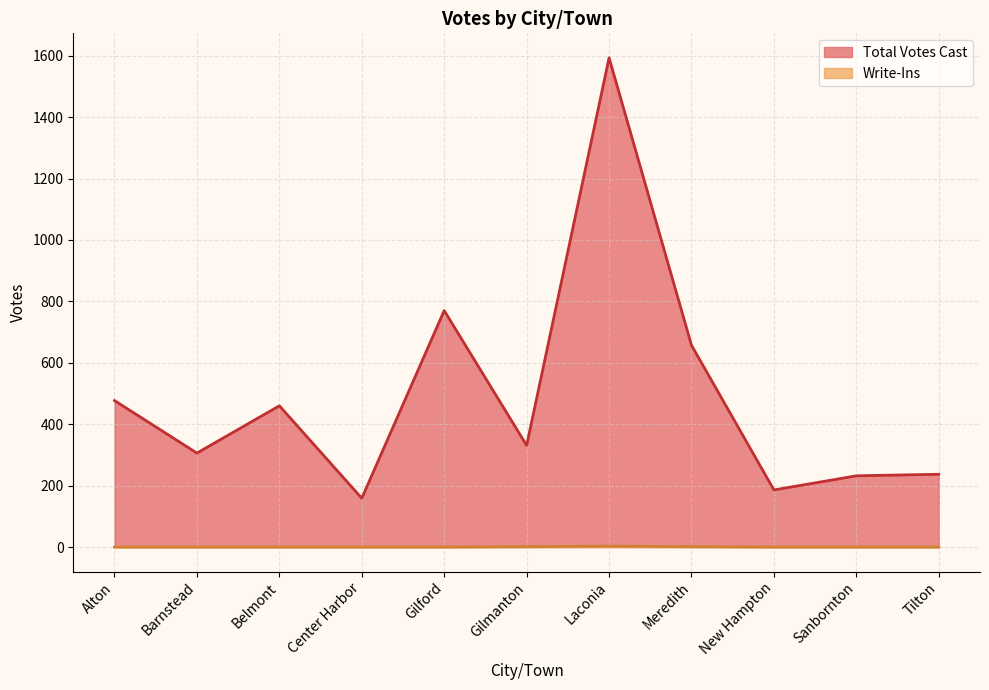

Is it true that Total Votes Cast equals 460 at Belmont?

True